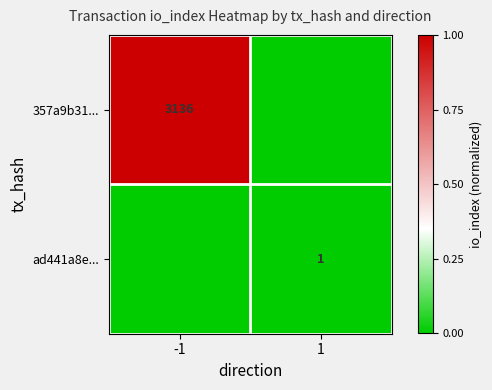

At which category is the sum across all series the highest?

-1